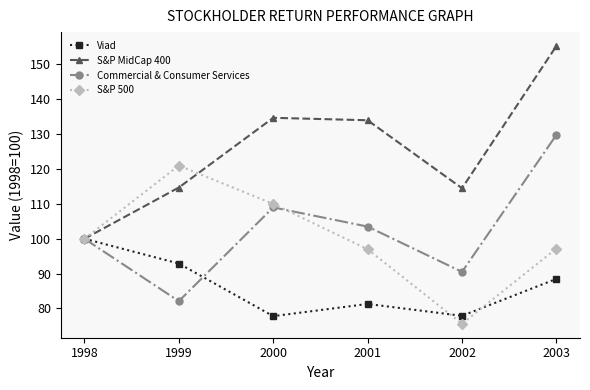

At which label does S&P 500 reach its peak?

1999